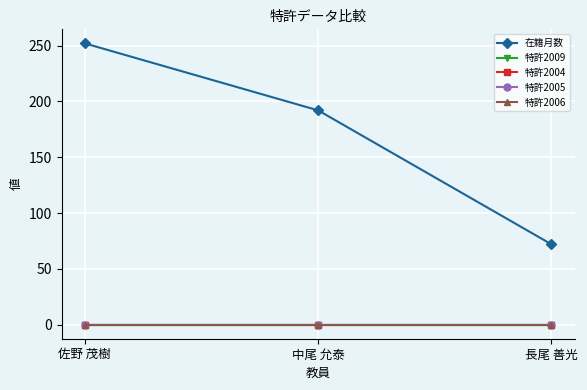

Is this an area chart (filled region under the line)?

No